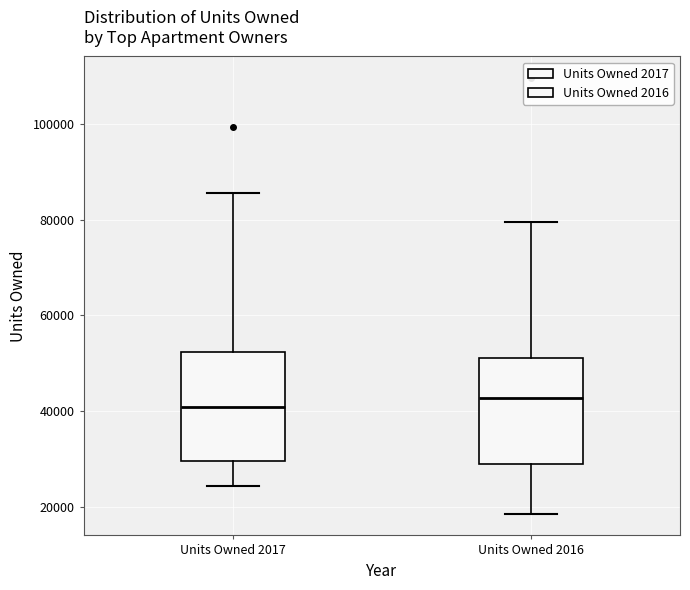

Reading left to right, transcribe this box plot: for each box, give where its median line is, the range the box spans, and where its two whiskers end, as read against the y-axis. The values are not printed on the chart, so give them approximately, as read against the axis.

Units Owned 2017: median 40000, box 30000 to 52000, whiskers 24000 to 86000
Units Owned 2016: median 42000, box 28000 to 52000, whiskers 18000 to 80000